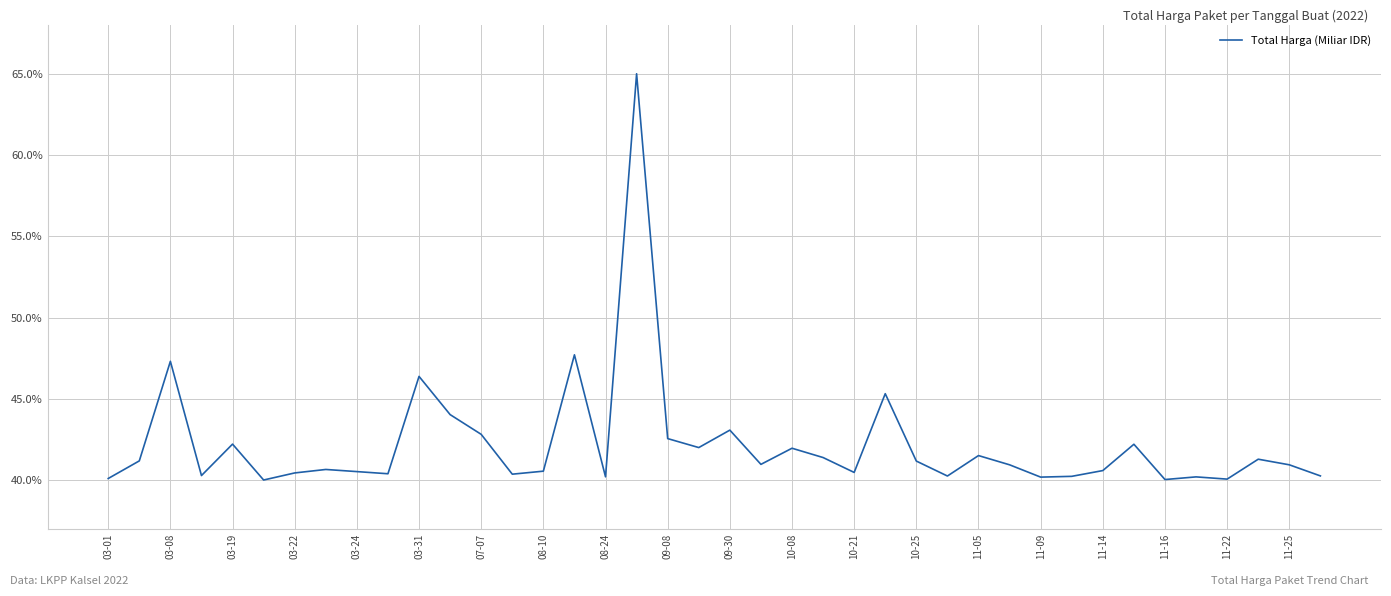

Does the chart have visible grid lines?

Yes